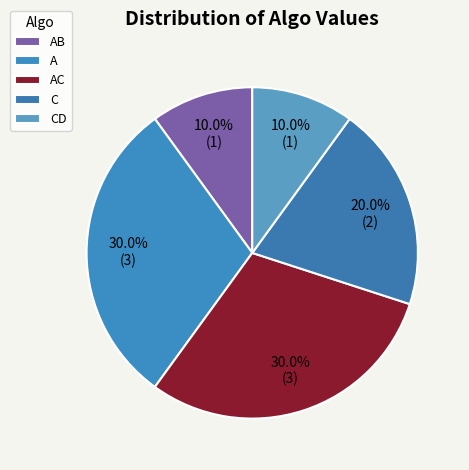

Count the number of slices in the pie.

5